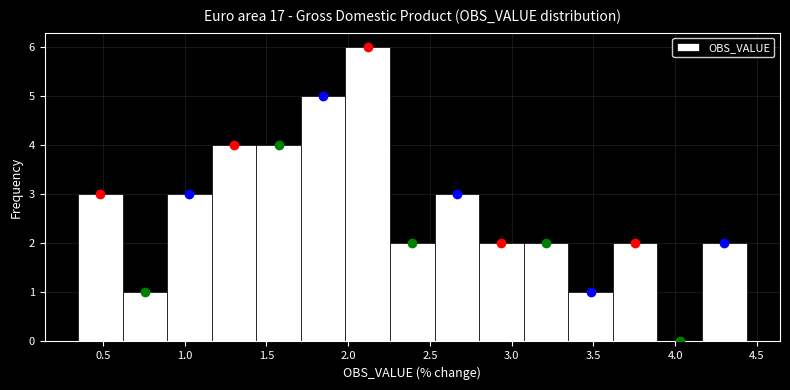

What is the height of the bar covering 3.05 to 3.35 on the x-axis? Neither the bar edges nor the heights are printed on the chart, so give them approximately, as read against the axes.

2